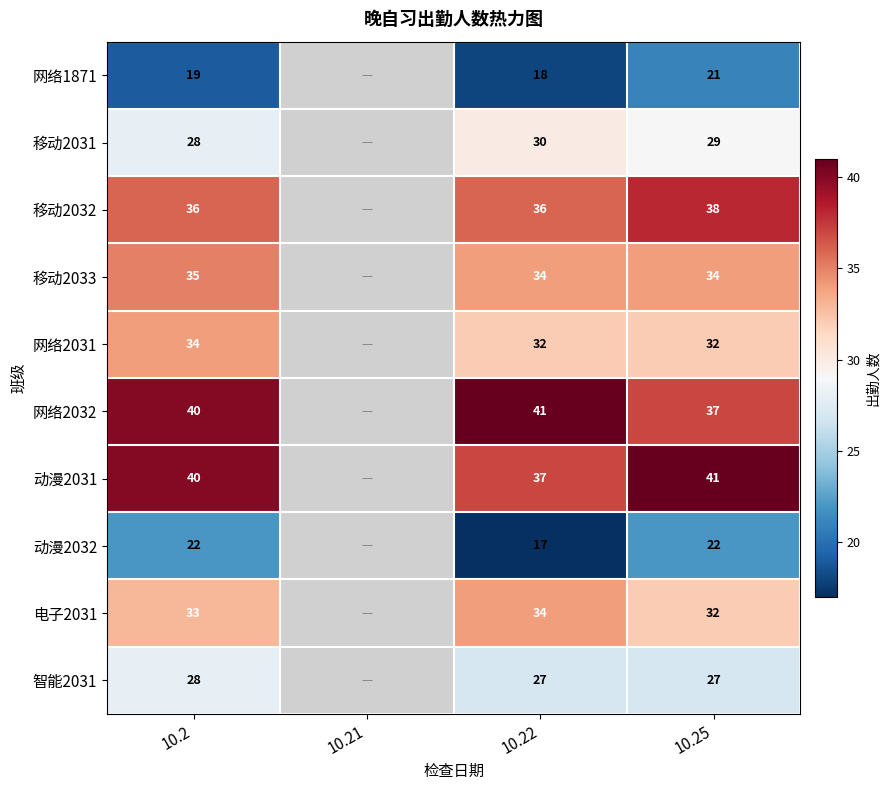

What is the spread (max minus min) of values at 10.22?

24